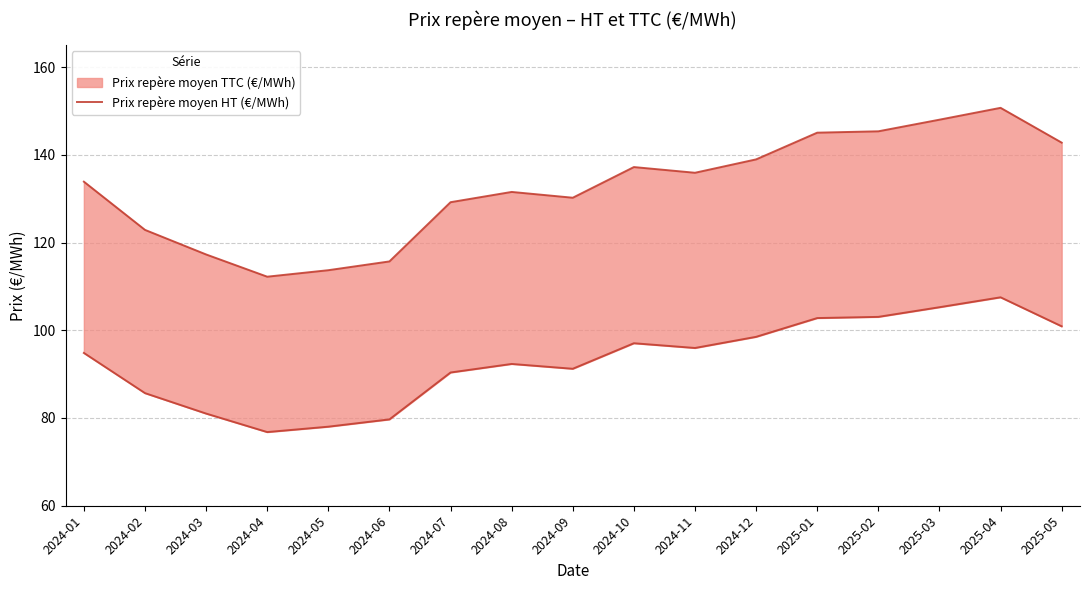

What position from the right is 2024-02?

16